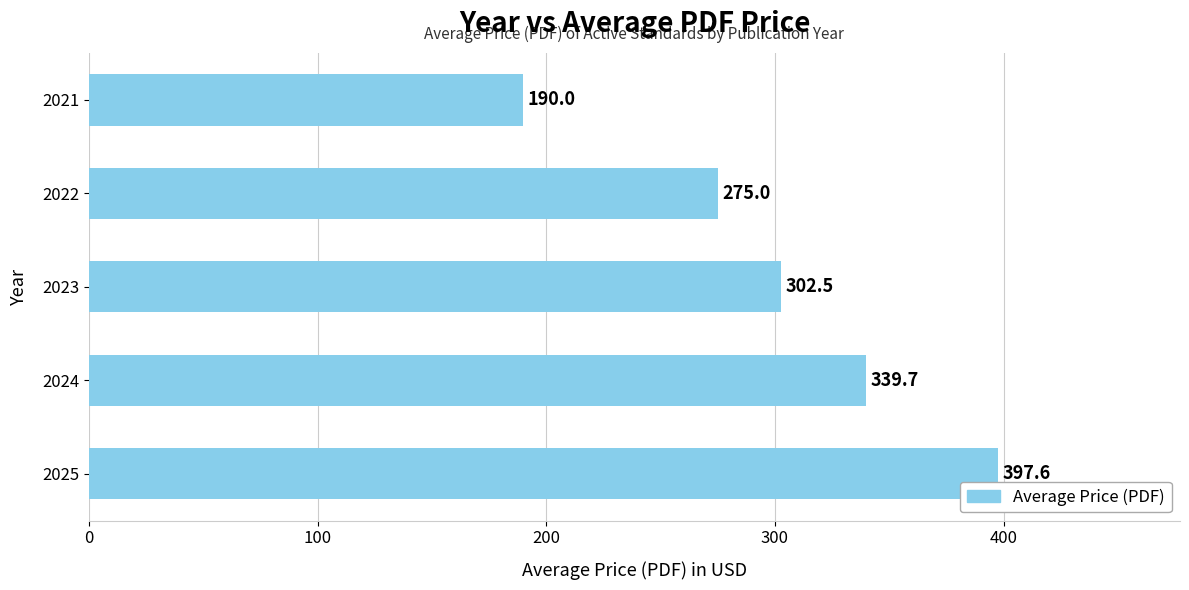

How many values are below 302?

2